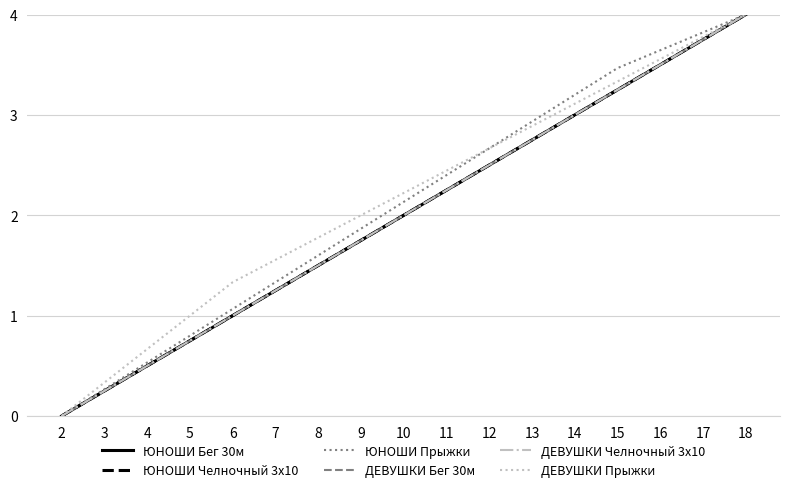

Is this an area chart (filled region under the line)?

No